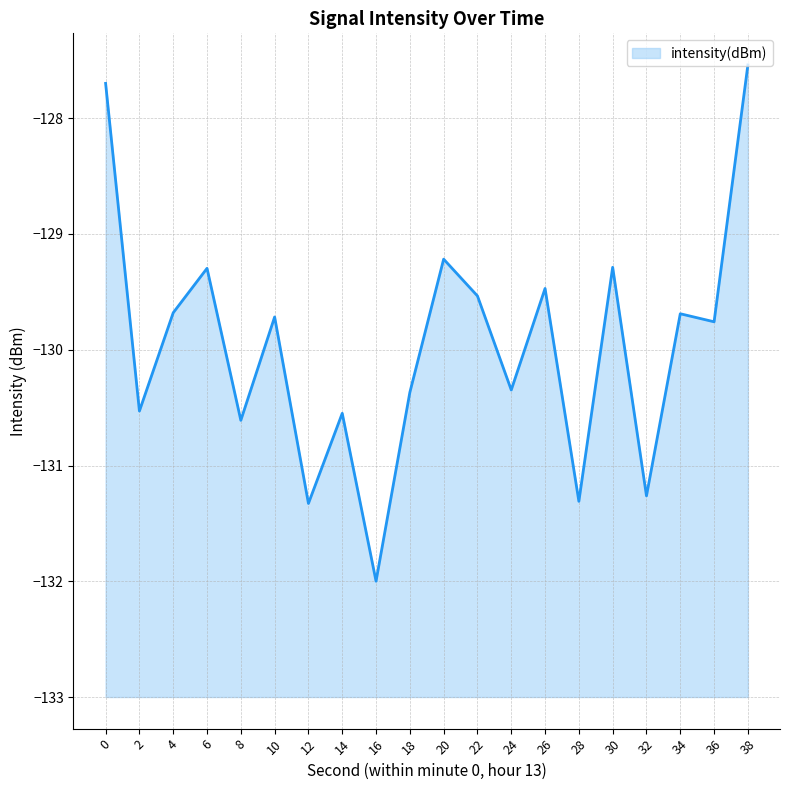

Between 22 and 14, which is larger?

22